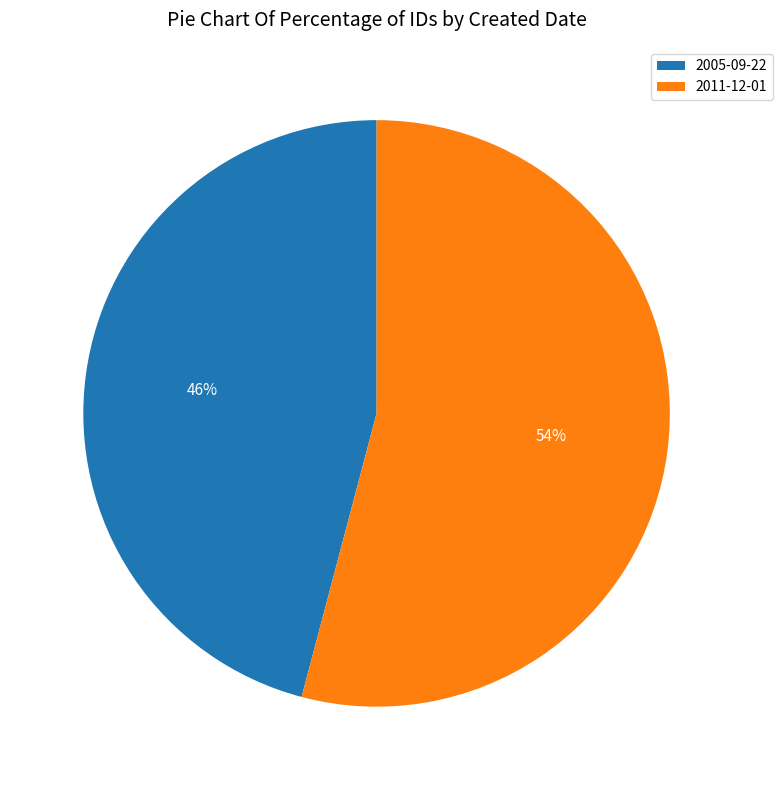

What is the ratio of the value at 2011-12-01 to the value at 2005-09-22?

1.2